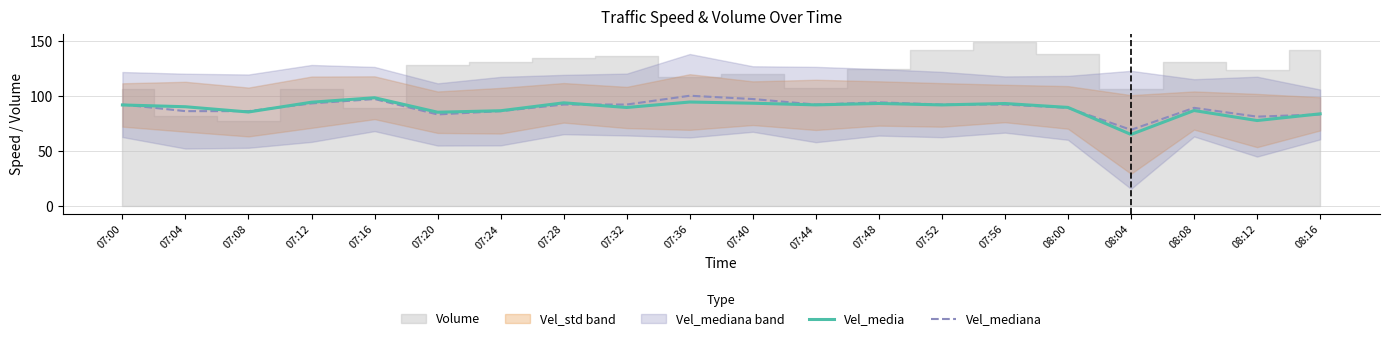

What is the sum of all Vel_media values?

1771.9